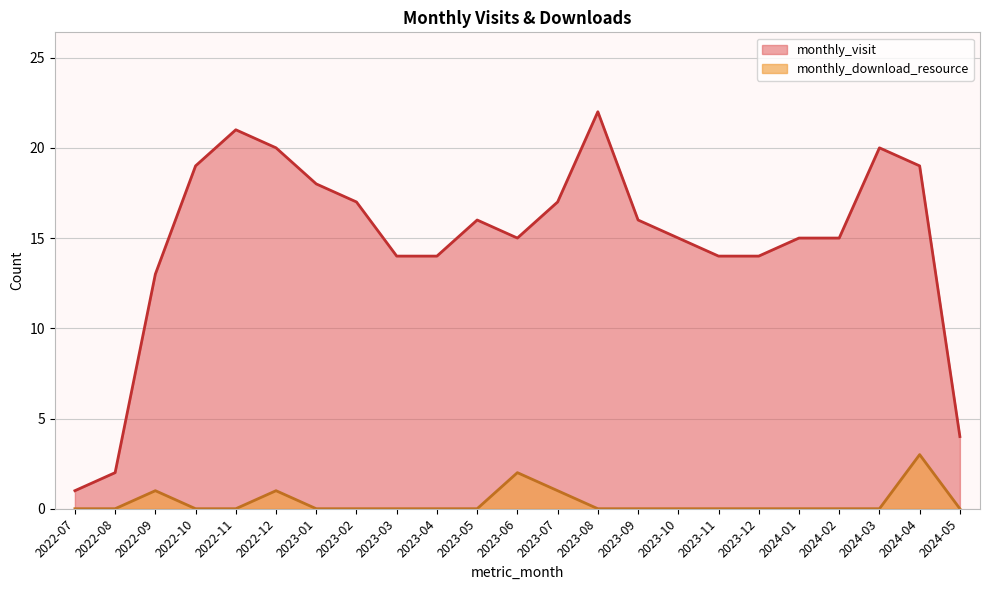

What is the maximum value shown in the chart?

22